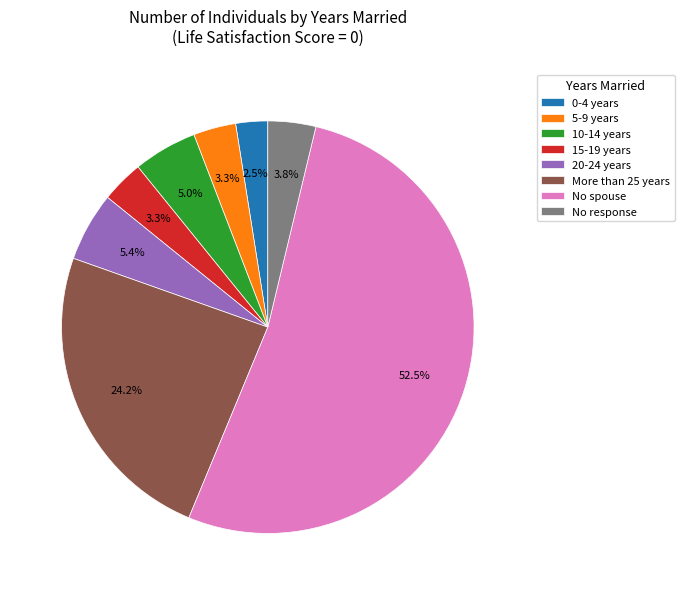

How many segments does this pie chart have?

8